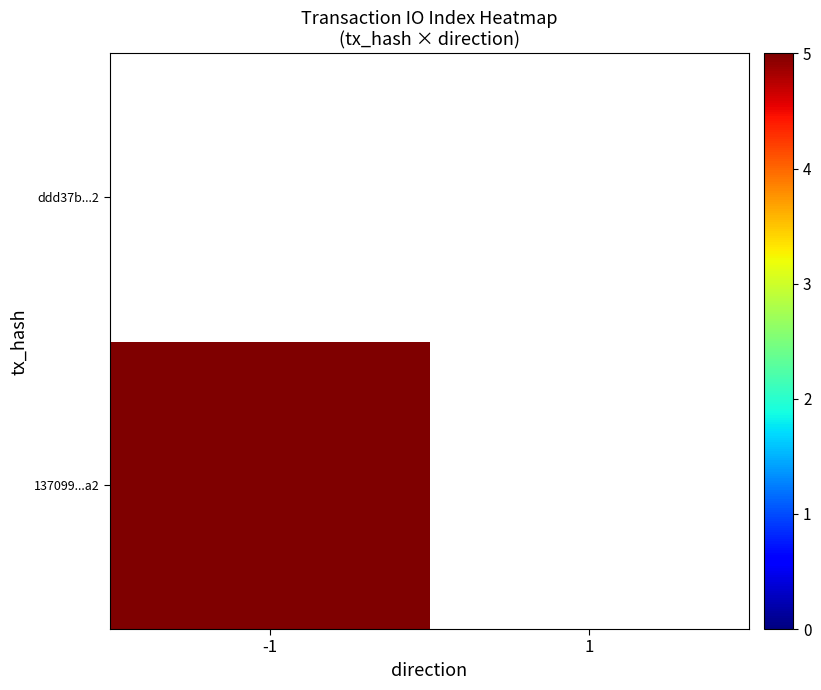

Rank the series by their average value, from lowest to highest.

ddd37b97e6304e1211e19374f76e618f44aa4c2, 137099fed02e0f6703b6445f05d3096e654a9a2